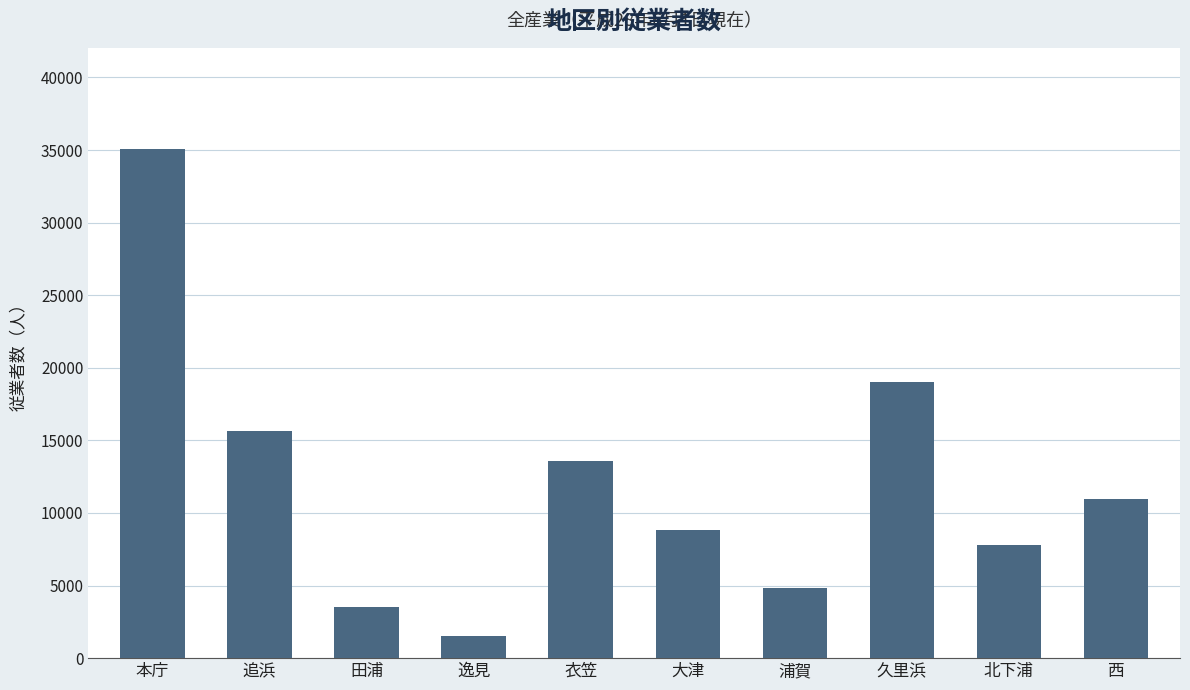

Are the bars horizontal?

No